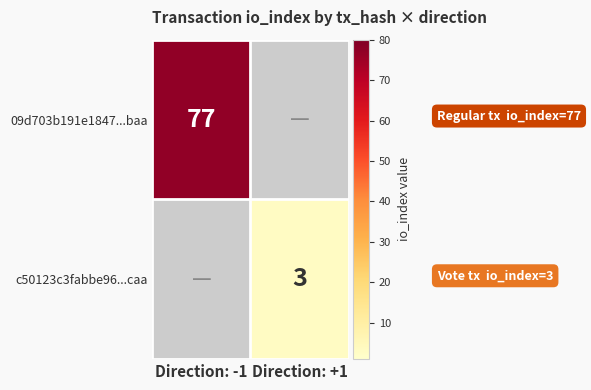

Is the value of c50123c3fabbe96...caa at Direction: +1 greater than the value of 09d703b191e1847...baa at Direction: -1?

No